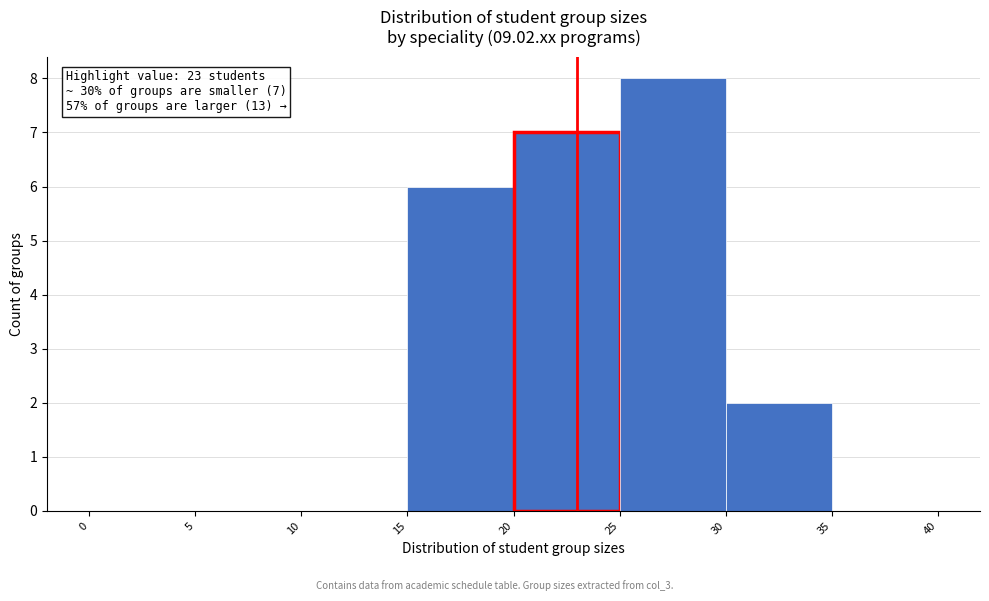

Over which range of the x-axis is the bar tallest?

25 to 30